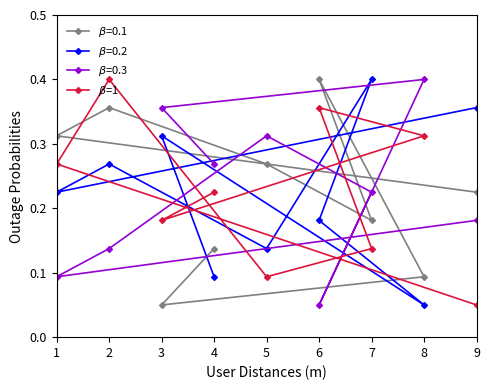

The chart shows a value of 0.0 at 9. True or false?

False